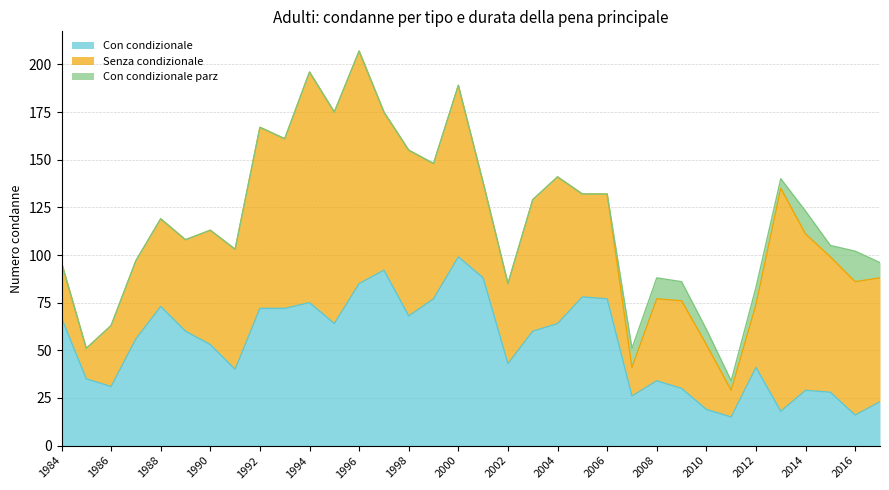

Between 2016 and 1984, which is larger?

1984